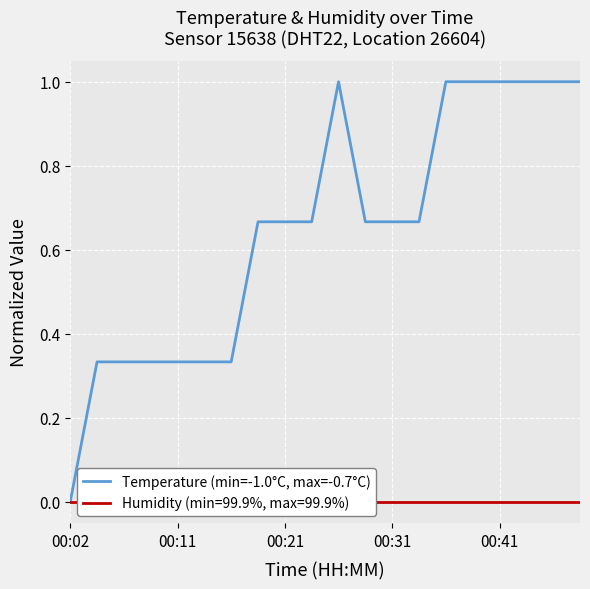

What is the maximum value for Temperature (min=-1.0°C, max=-0.7°C)?

1.0